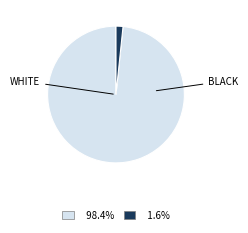

Does any single category account for the majority?

Yes